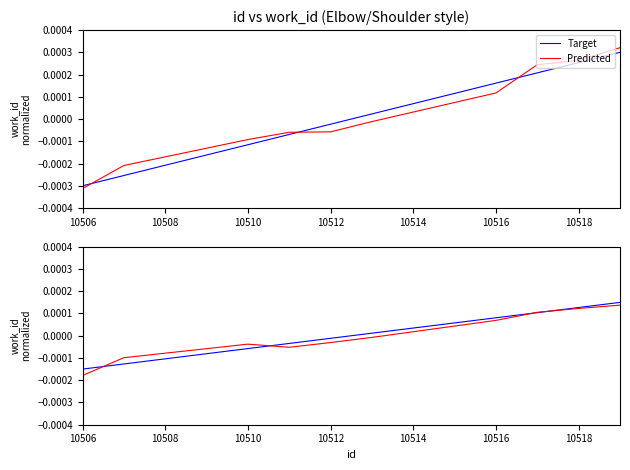

Which series changed the most between 10510 and 10516?

Target